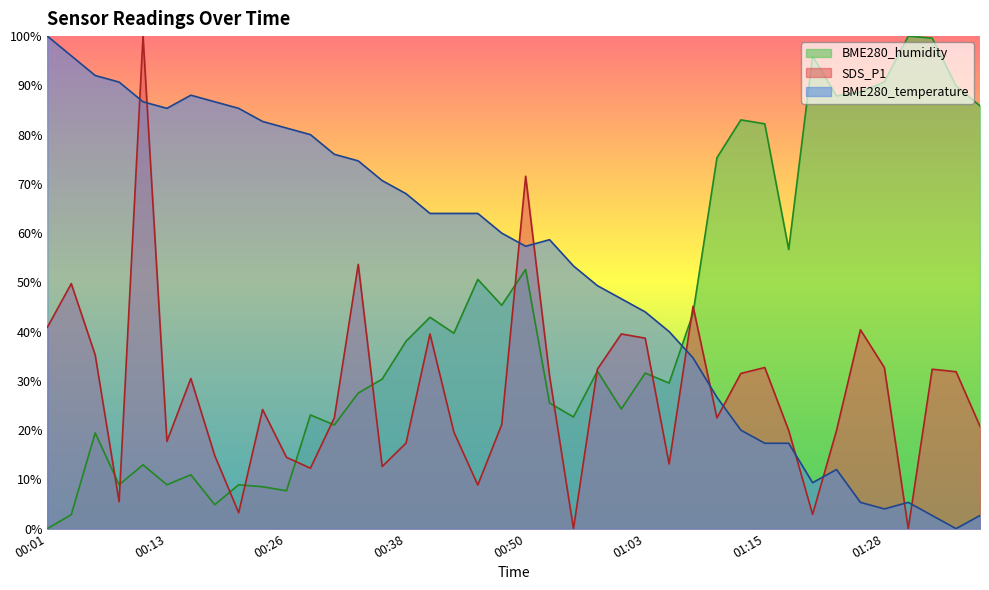

What is the sum of all BME280_humidity values?

1710.1